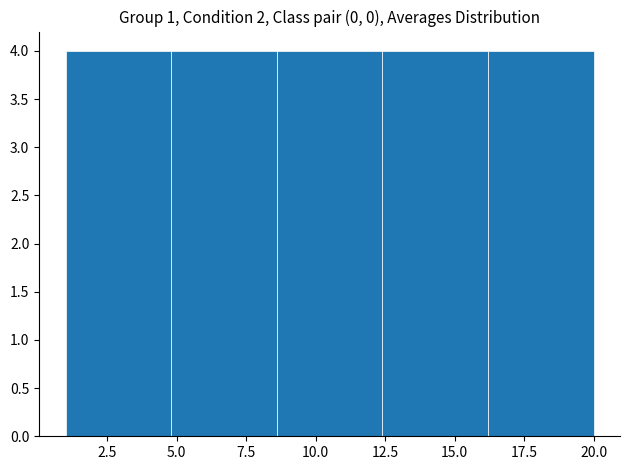

Reading left to right, transcribe this chart: for each bar, give the range it covers on the x-axis and its height. Neither the bar edges nor the heights are printed on the chart, so give them approximately, as read against the axes.

1.0 to 4.8: 4
4.8 to 8.6: 4
8.6 to 12.4: 4
12.4 to 16.2: 4
16.2 to 20.0: 4